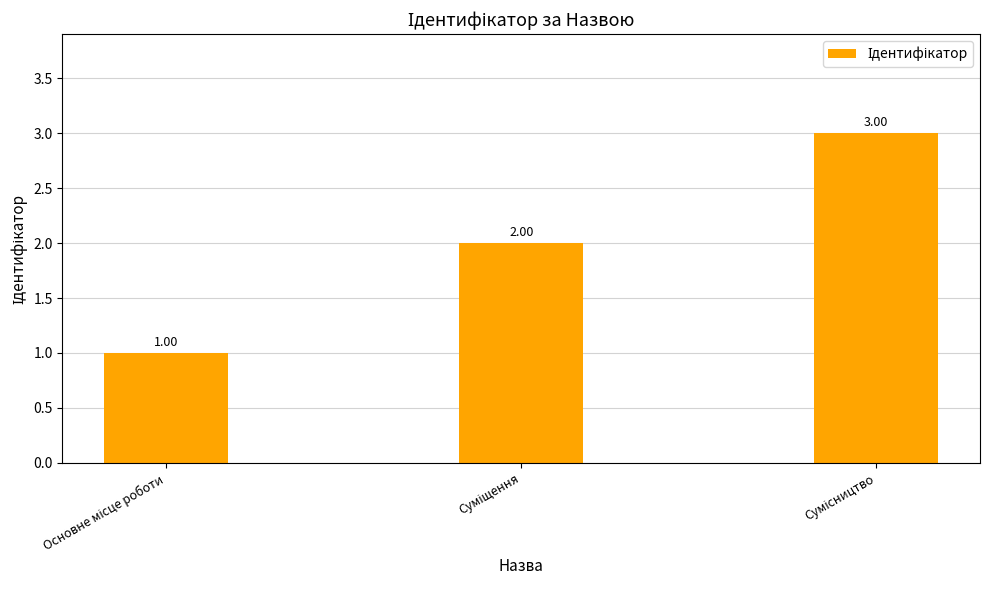

What is the sum of all values?

6